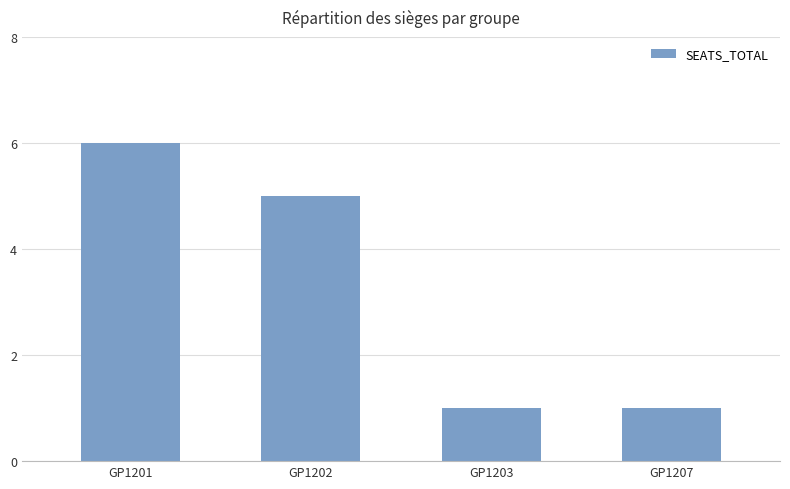

Approximately how many times larger is the value at GP1201 compared to GP1203?

6.0